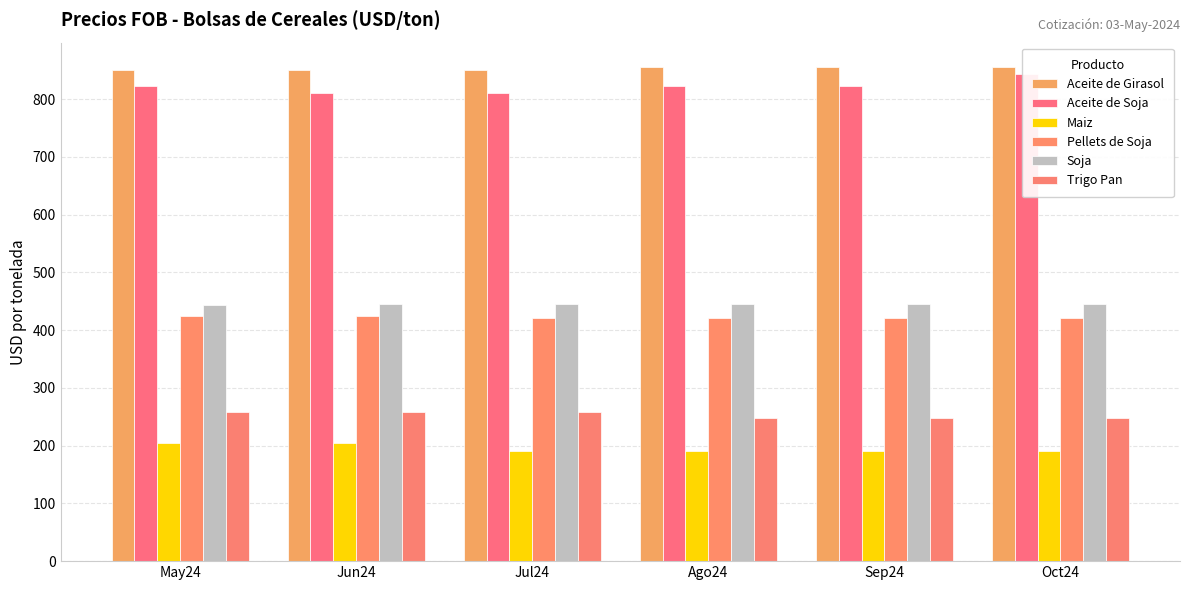

What is the highest value of the Aceite de Soja series?

843